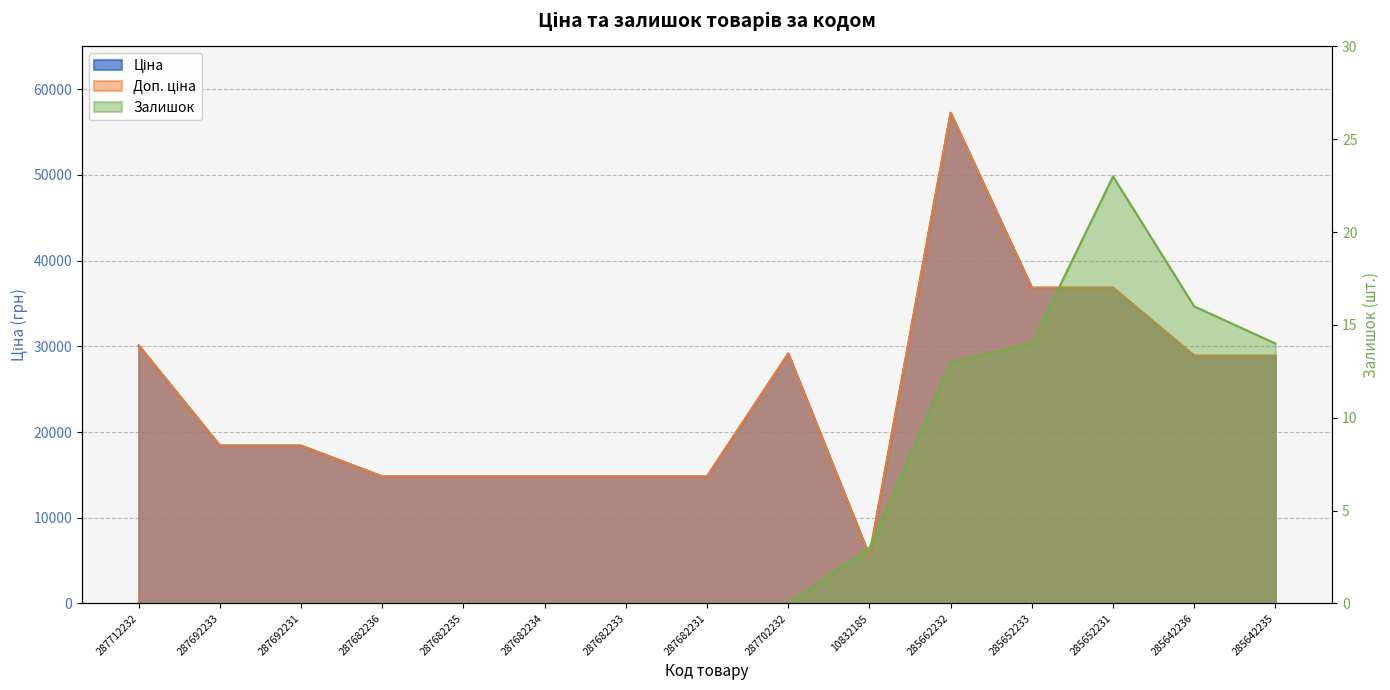

How many categories are shown in the chart?

15